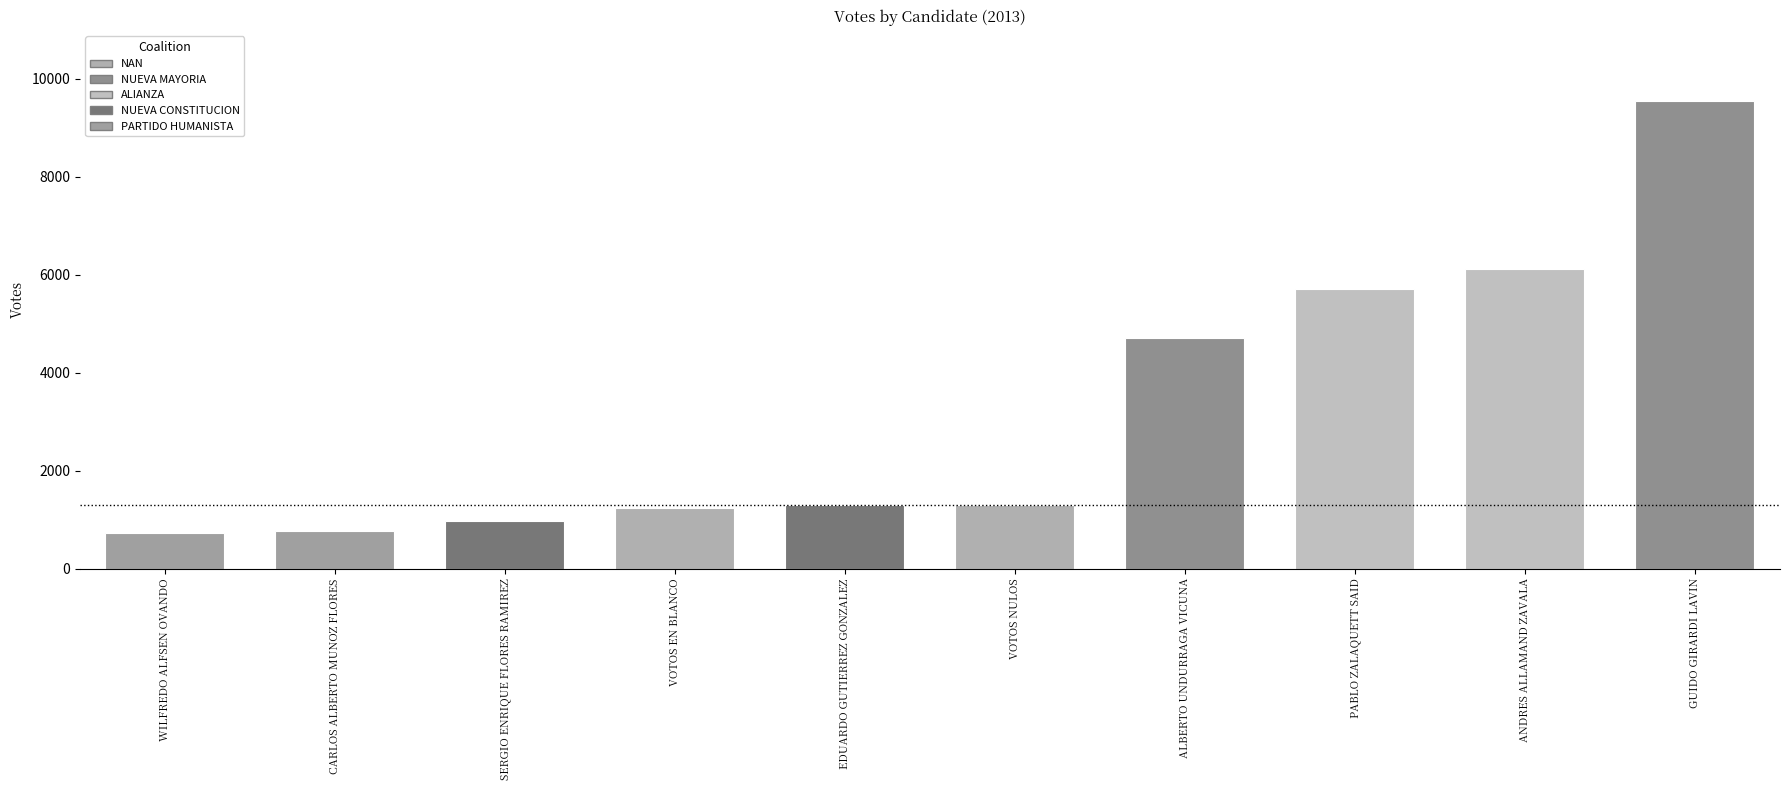

What is the label of the 5th bar from the left?

EDUARDO GUTIERREZ GONZALEZ